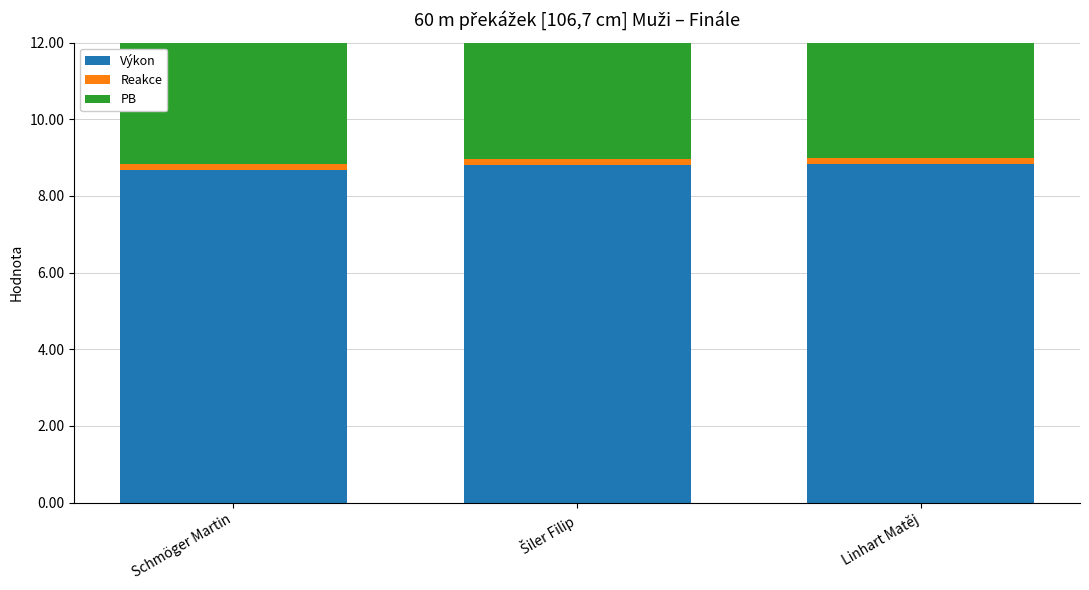

List the series in order of their peak value, highest first.

Výkon, PB, Reakce